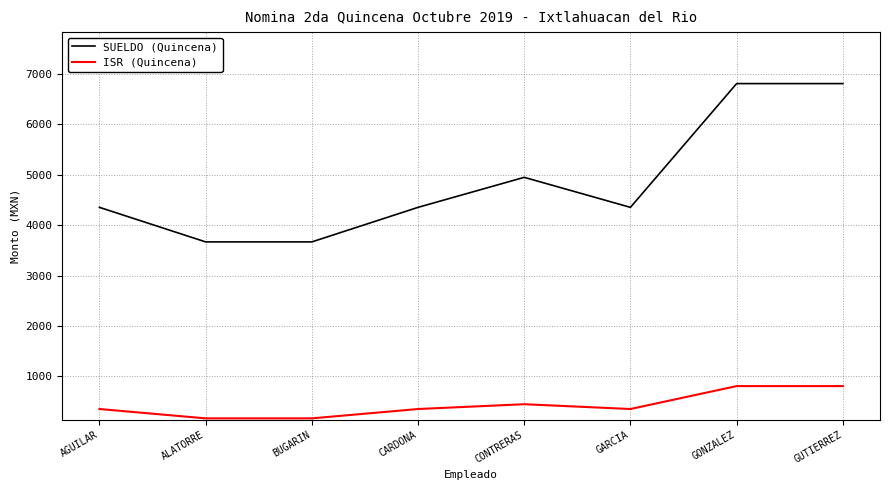

True or false: ISR (Quincena) has a value of 807.3 at GUTIERREZ.

True